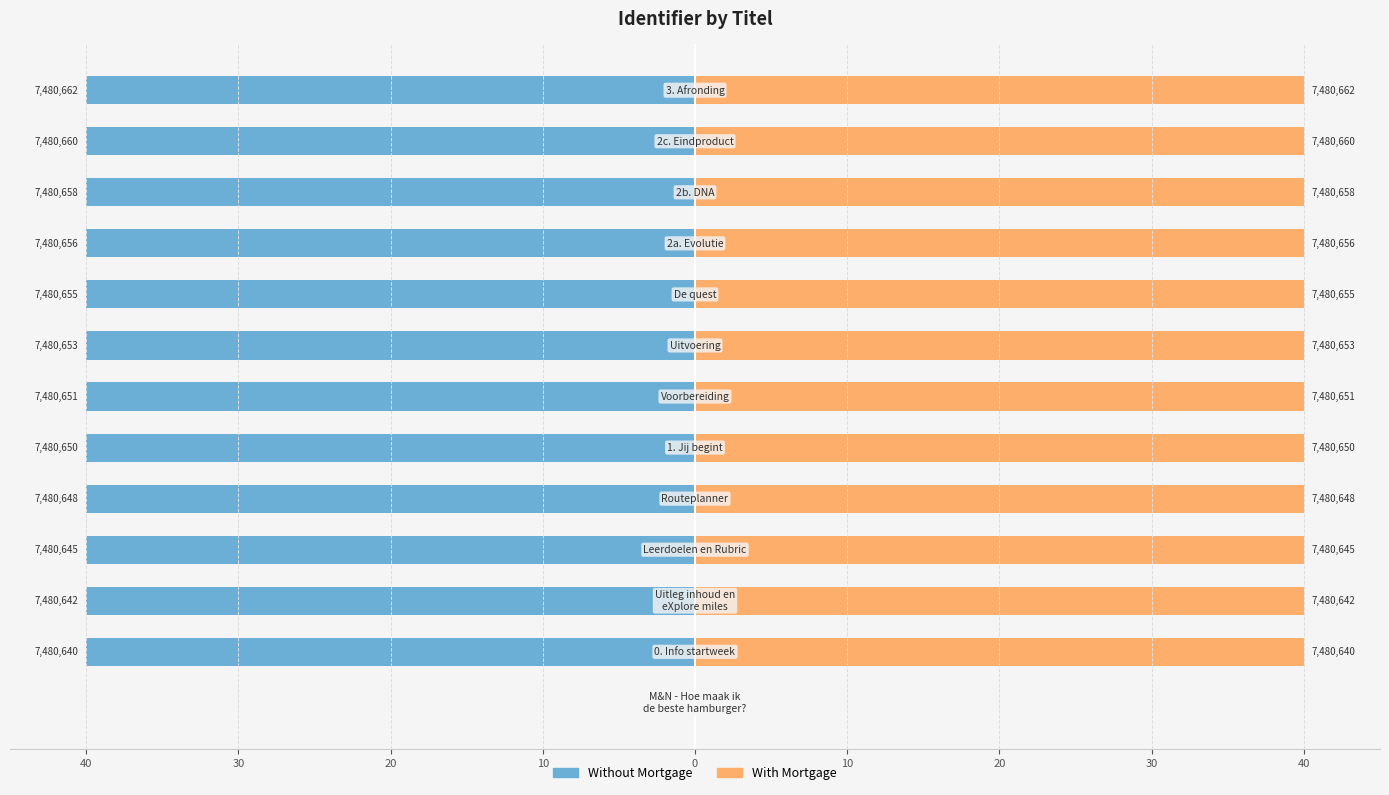

How many values in Without Mortgage are below zero?

12